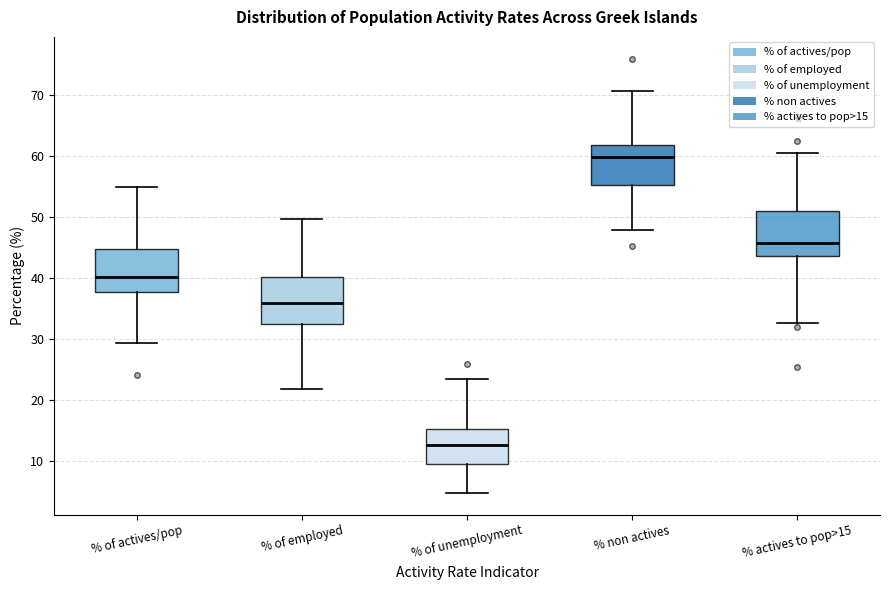

Where does the upper whisker of the box for % of employed end on the y-axis? The values are not printed on the chart, so give them approximately, as read against the axis.

50